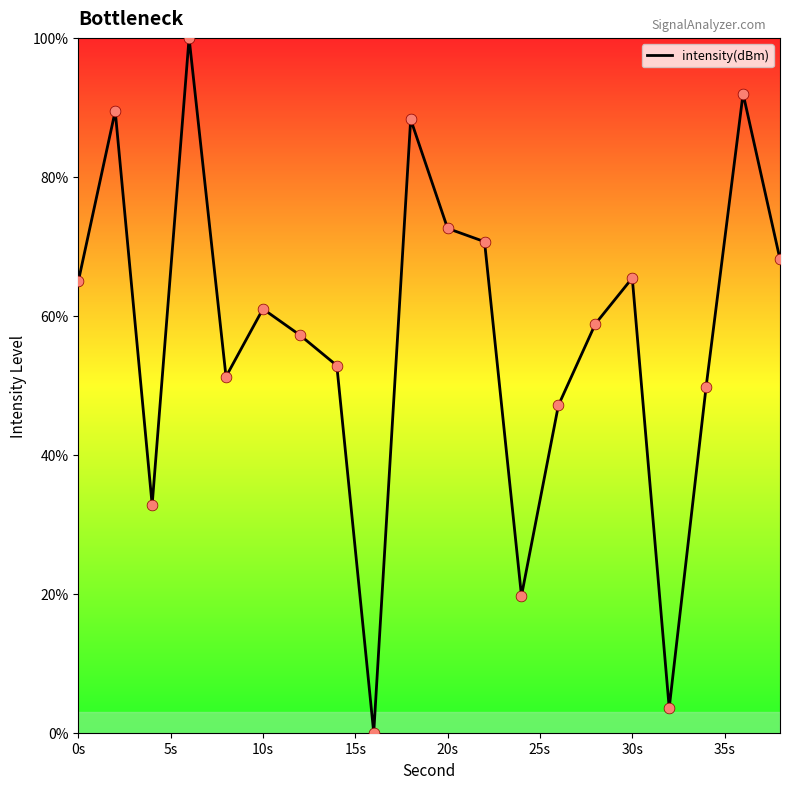

What is the greatest value displayed?

100.0